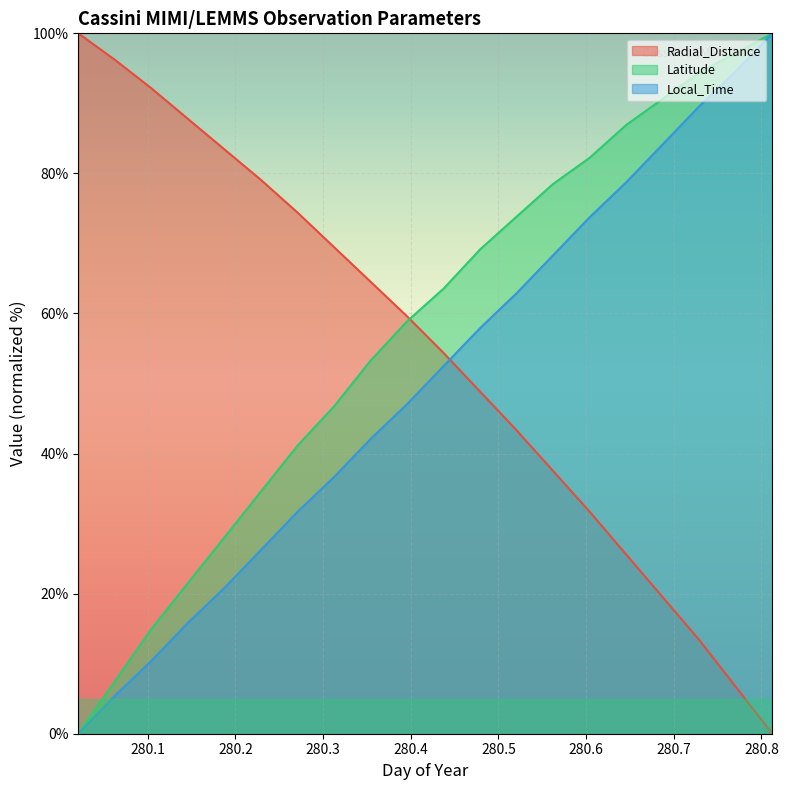

What is the total value across all series at 280.7292?

197.4